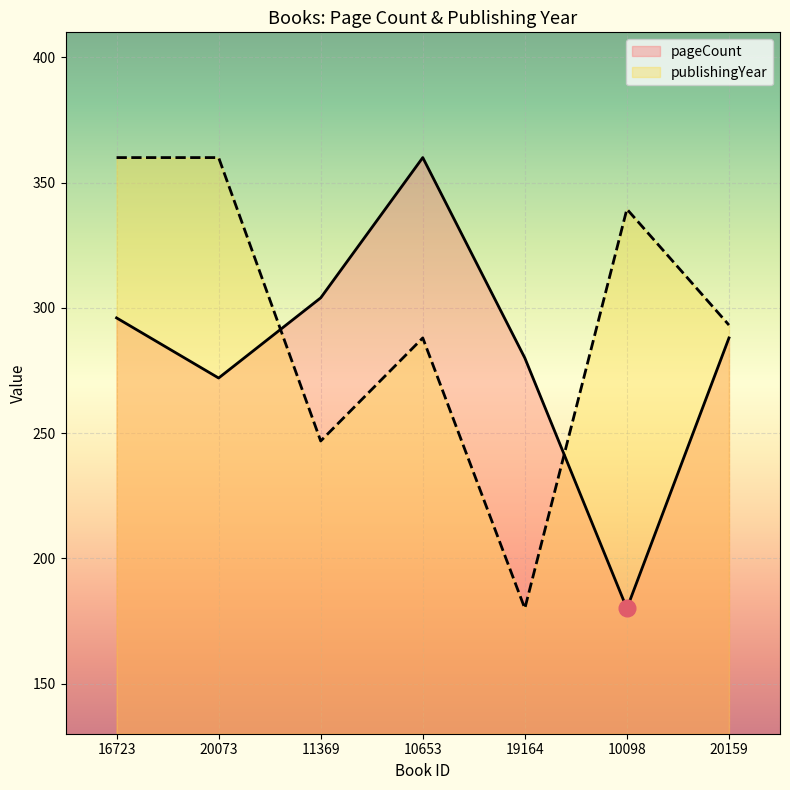

Which series has the largest total across all categories?

publishingYear